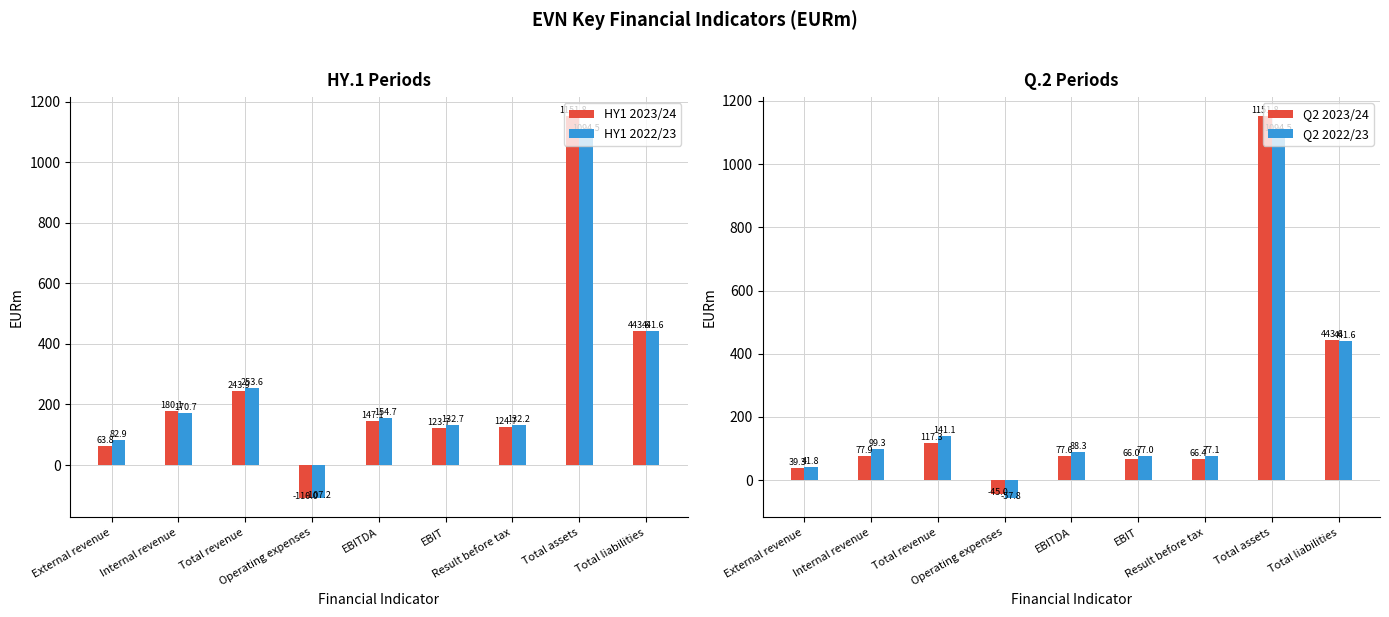

Does the chart contain stacked bars?

No